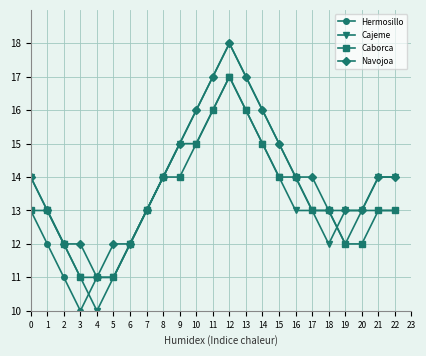

Which category has the highest value in the Caborca series?

12